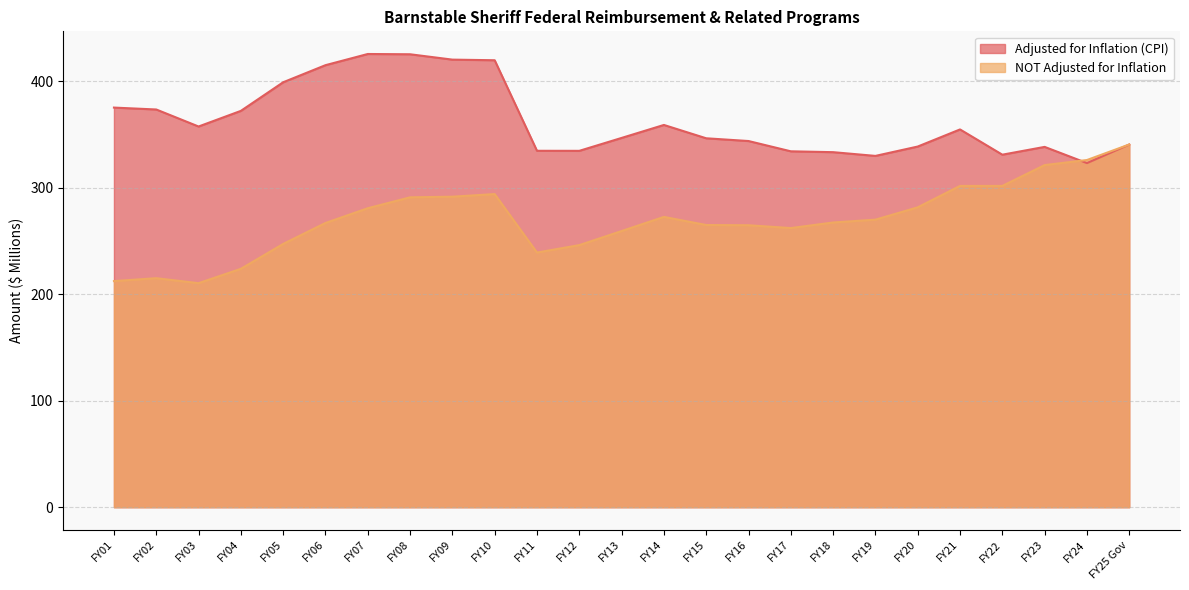

Rank the series at FY14 from lowest to highest value.

NOT Adjusted for Inflation, Adjusted for Inflation (CPI)